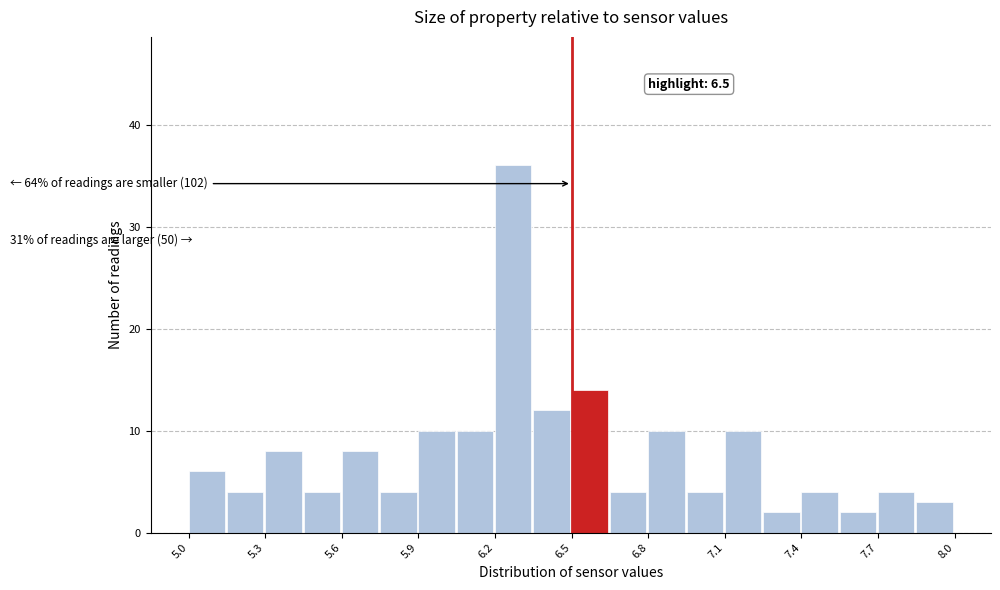

Read against the x-axis, roughly where is the centre of the tallest bar?

6.25